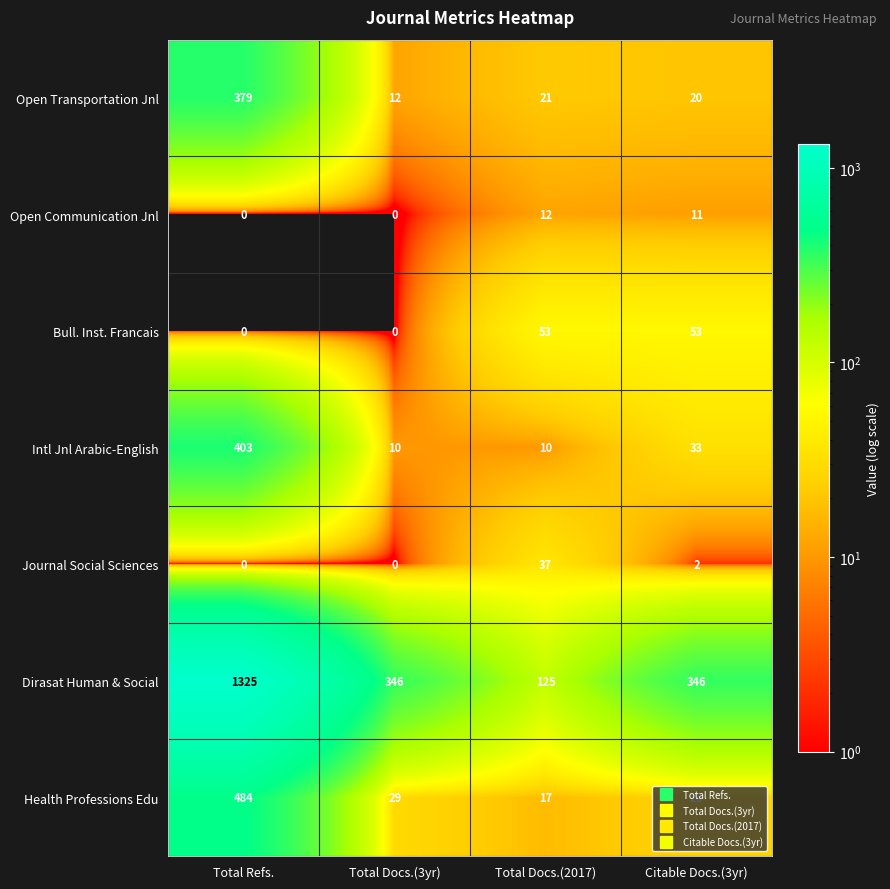

True or false: Bull. Inst. Francais has a value of 0 at Total Docs.(3yr).

True